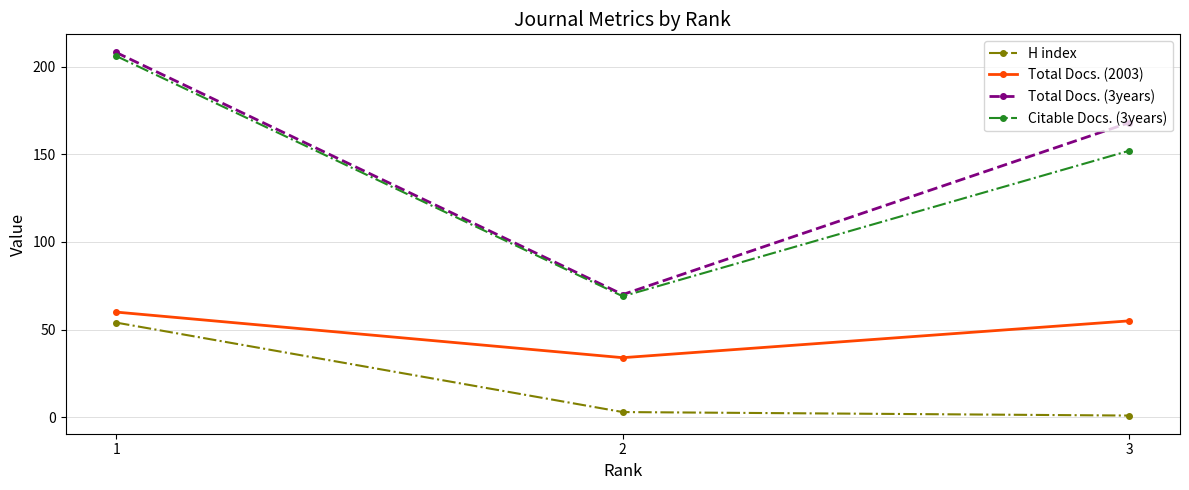

The Total Docs. (3years) series shows 25 at 2. True or false?

False